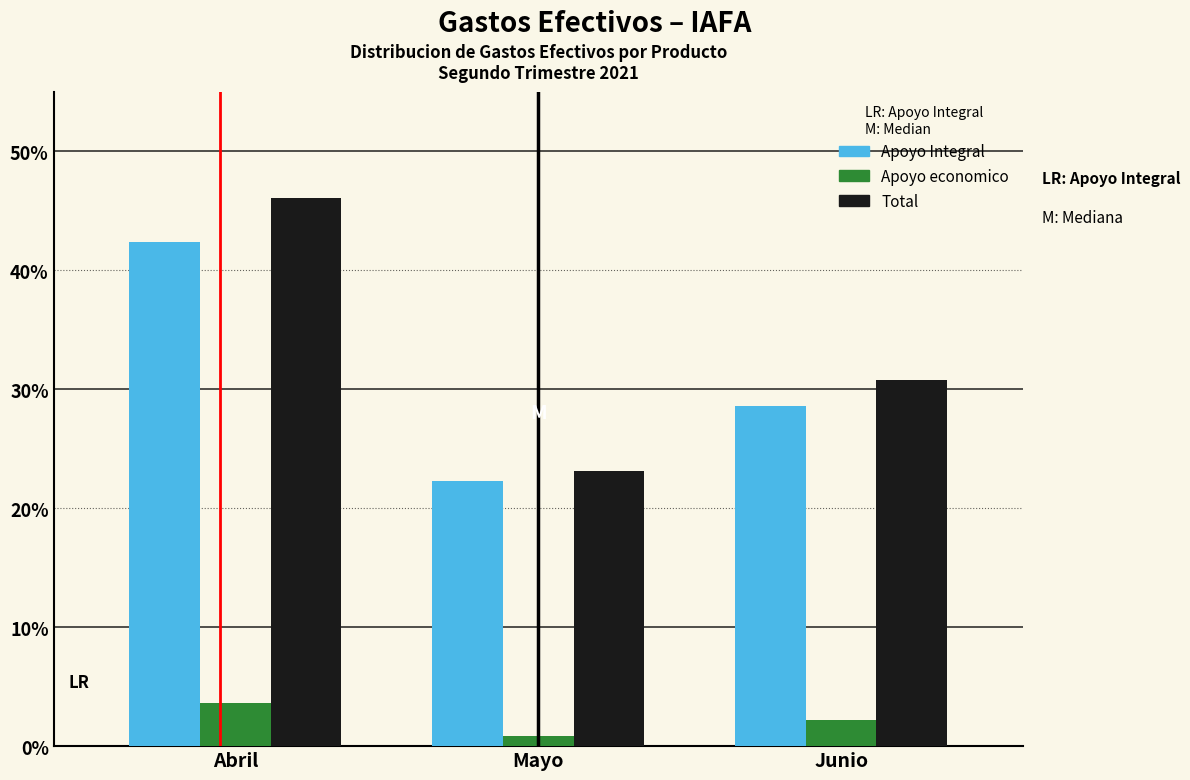

Reading left to right, what are all the values shown in this chart?

Apoyo Integral: 42.4	22.3	28.6
Apoyo economico: 3.6	0.9	2.2
Total: 46.0	23.2	30.8